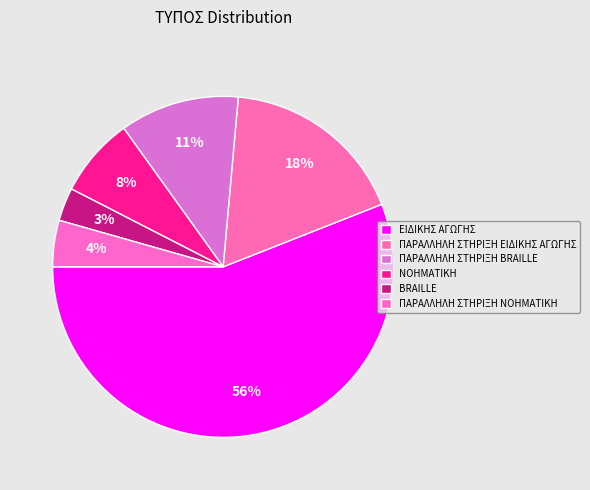

Rank the categories by value from lowest to highest.

BRAILLE, ΠΑΡΑΛΛΗΛΗ ΣΤΗΡΙΞΗ ΝΟΗΜΑΤΙΚΗ, ΝΟΗΜΑΤΙΚΗ, ΠΑΡΑΛΛΗΛΗ ΣΤΗΡΙΞΗ BRAILLE, ΠΑΡΑΛΛΗΛΗ ΣΤΗΡΙΞΗ ΕΙΔΙΚΗΣ ΑΓΩΓΗΣ, ΕΙΔΙΚΗΣ ΑΓΩΓΗΣ